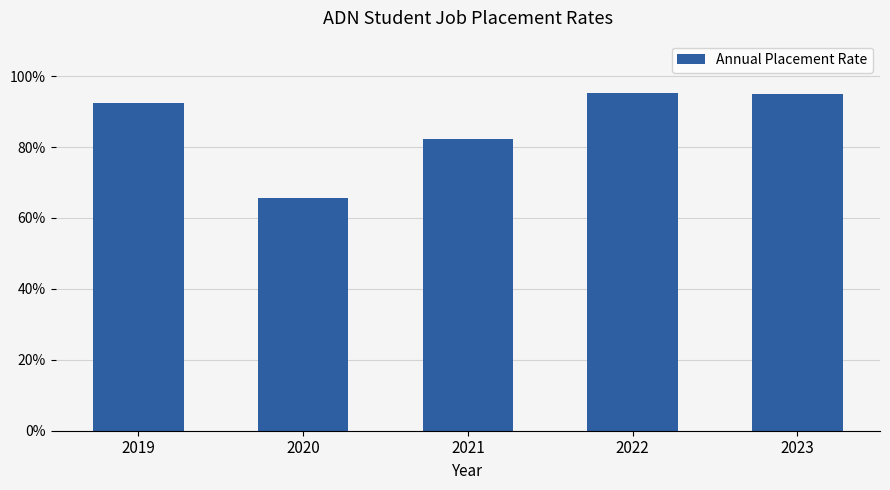

Are the bars grouped side by side (vs. stacked)?

No